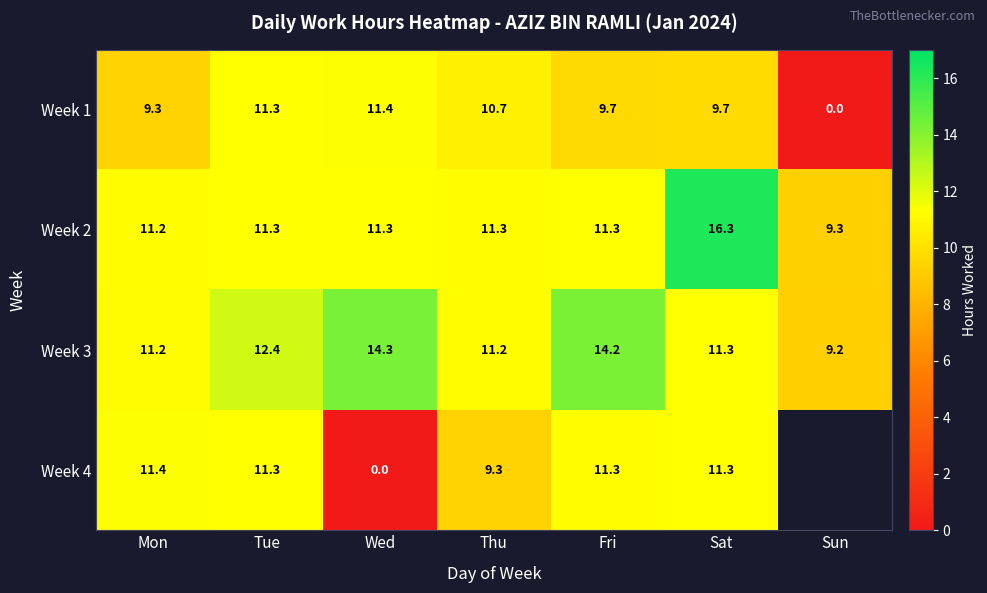

True or false: Week 3 has a value of 11.2 at Thu.

True